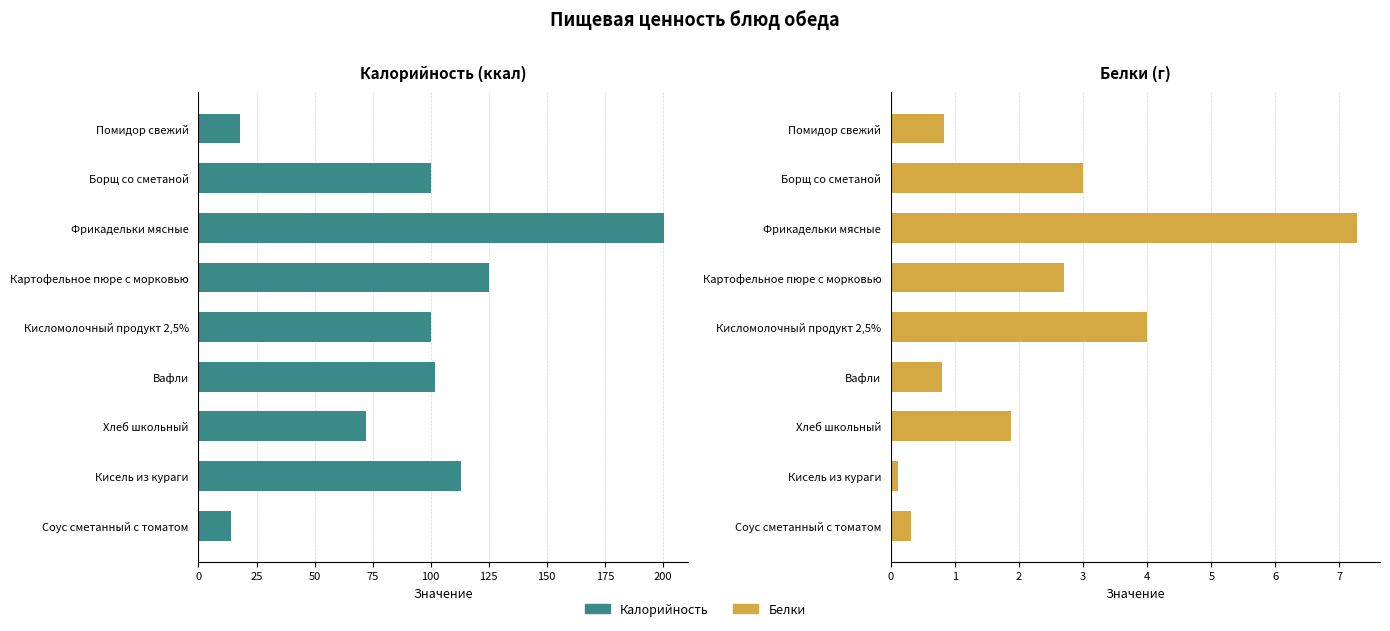

Rank the series by their maximum value, from highest to lowest.

Калорийность, Белки